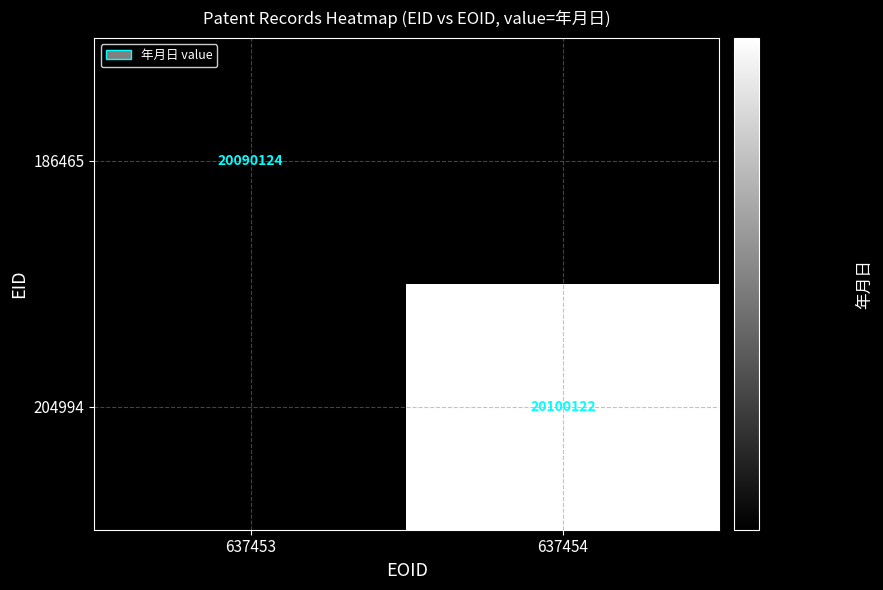

Is it true that 204994 equals 20100122 at 637454?

True